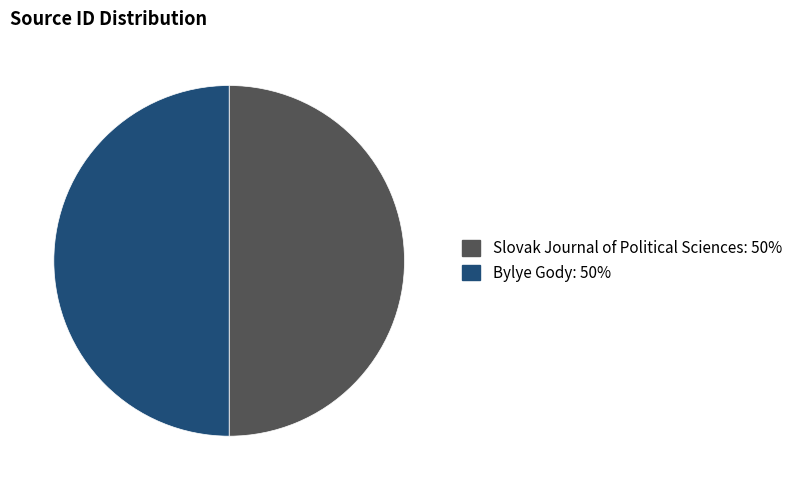

Combined, do Slovak Journal of Political Sciences: 50% and Bylye Gody: 50% account for over 50%?

Yes